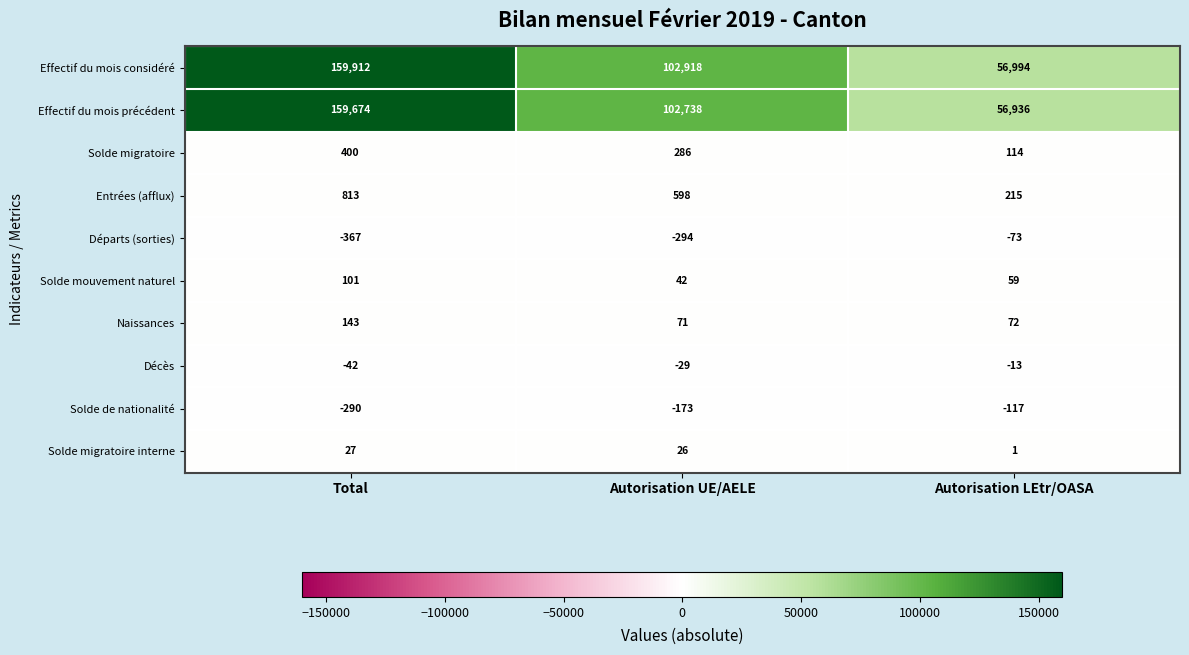

True or false: Solde de nationalité has a value of -95 at Autorisation UE/AELE.

False